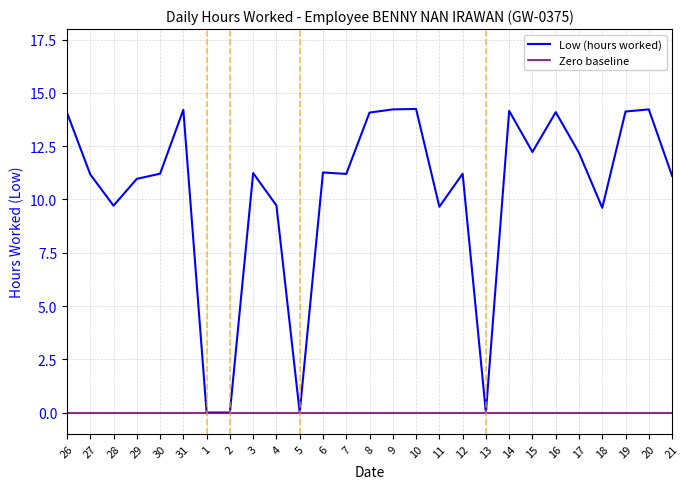

Is this an area chart (filled region under the line)?

No